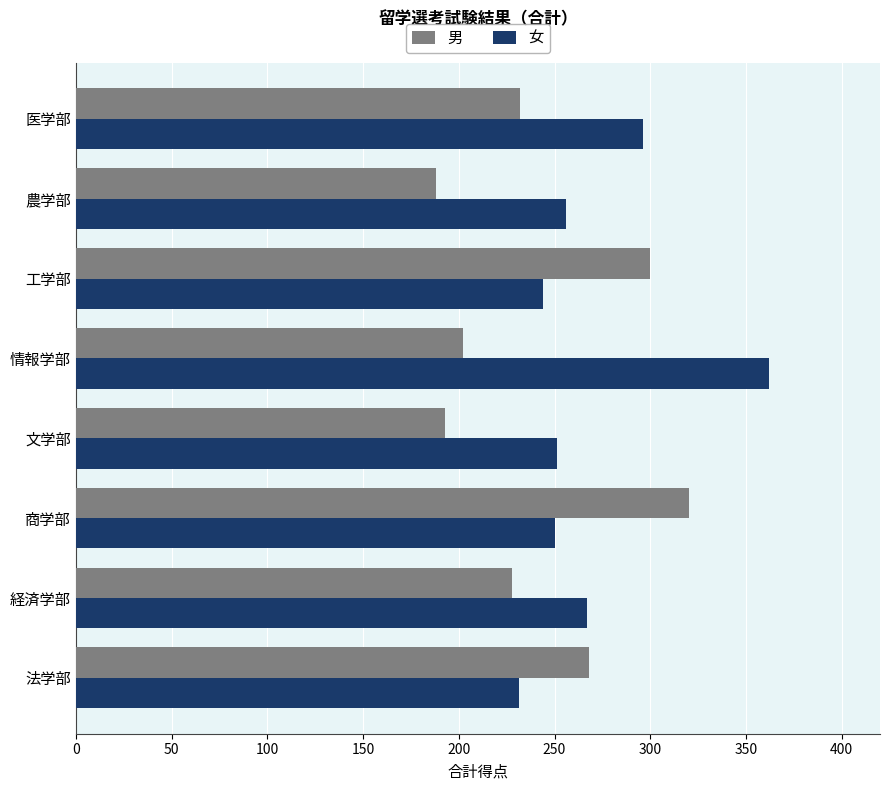

The value of 女 at 農学部 is 256.0. True or false?

True